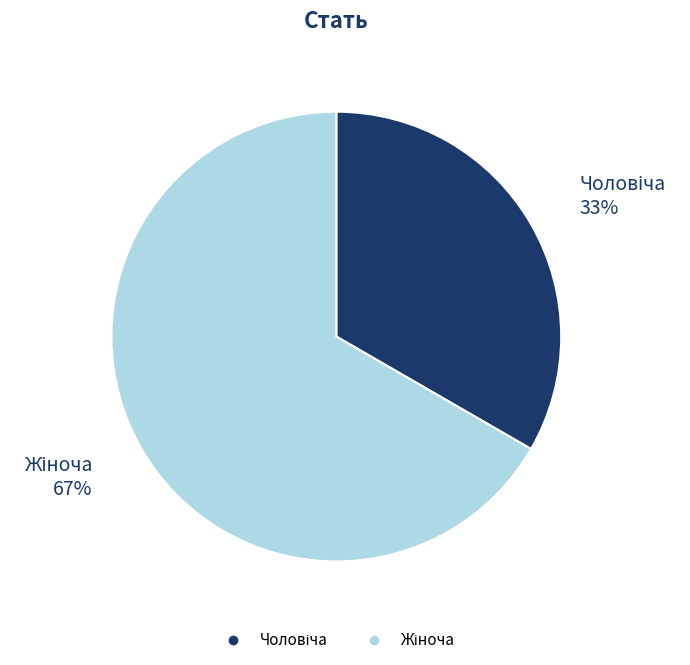

To the nearest percent, what is the average slice percentage?

50%